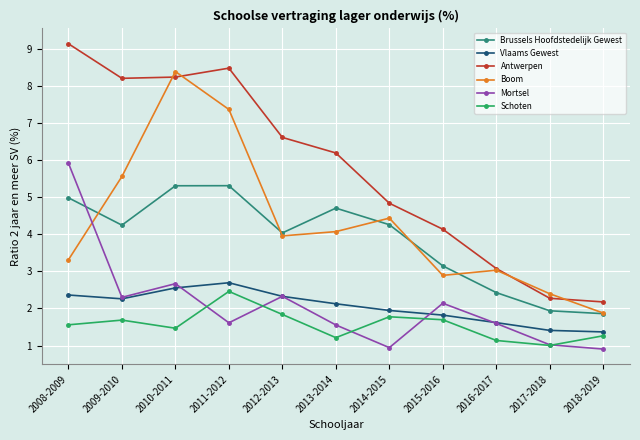

Does the chart have visible grid lines?

Yes